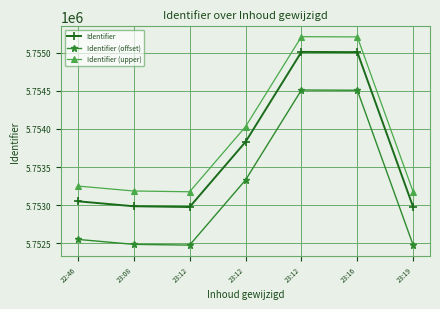

At which label does Identifier (offset) first exceed 5752551?

23:12